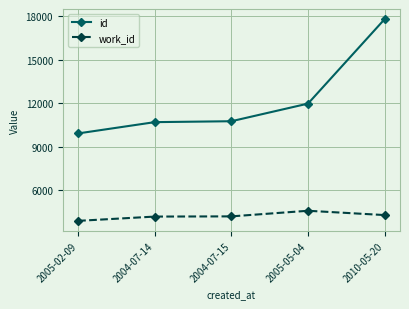

What are all the series names shown in the legend?

id, work_id